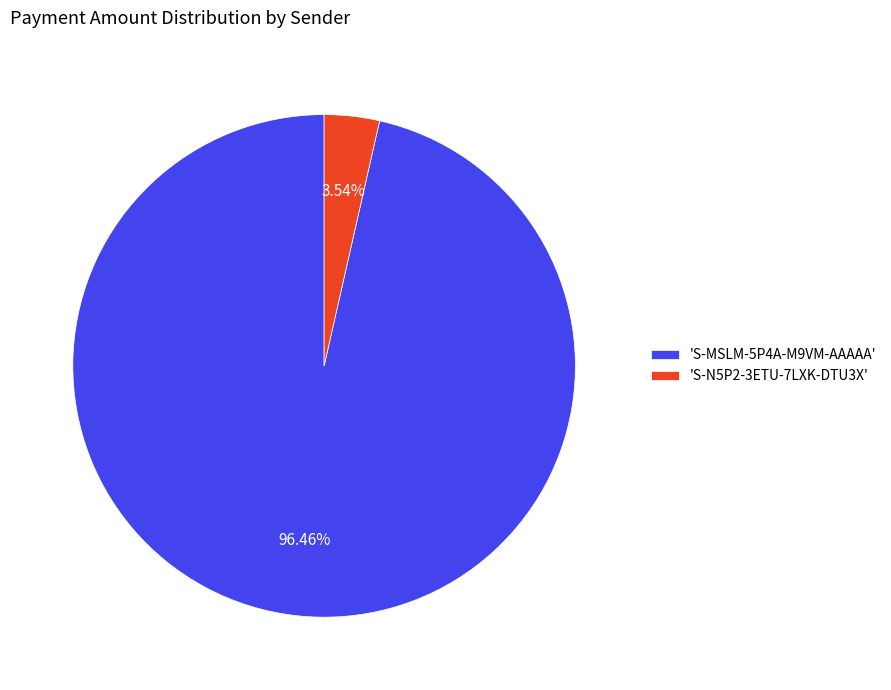

To the nearest percent, what is the difference between the largest and smallest slice percentages?

93%